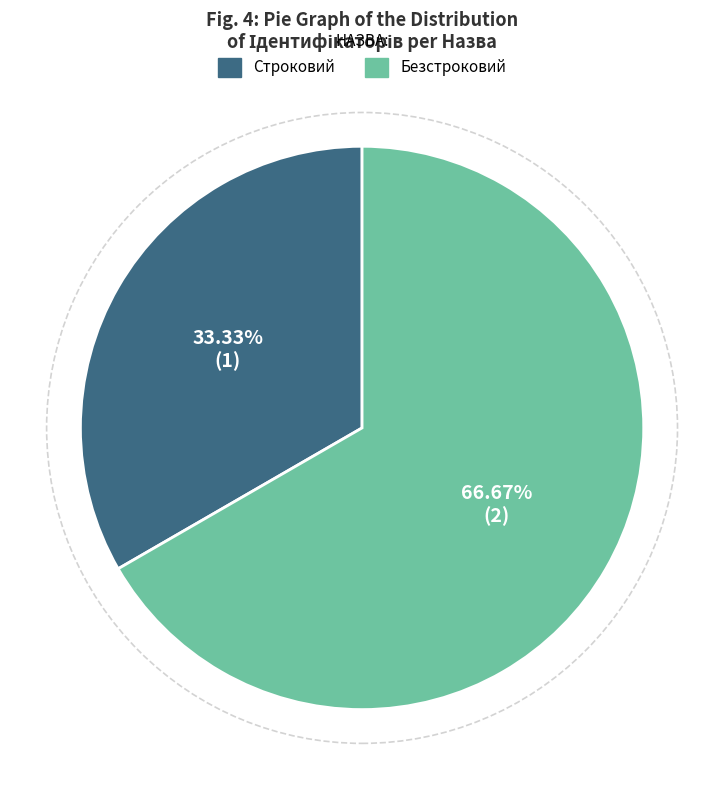

Is the sum of Строковий and Безстроковий greater than half?

Yes